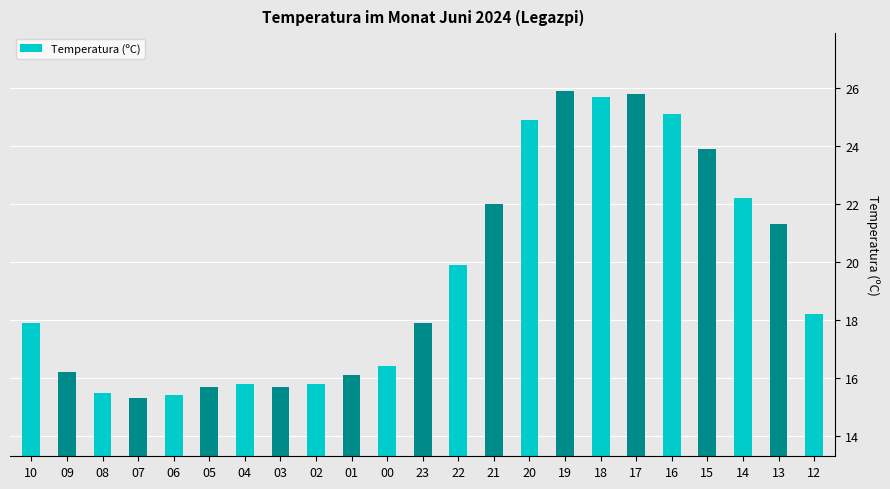

Reading right to left, list all the values displayed in this chart.

12=18.2	13=21.3	14=22.2	15=23.9	16=25.1	17=25.8	18=25.7	19=25.9	20=24.9	21=22.0	22=19.9	23=17.9	00=16.4	01=16.1	02=15.8	03=15.7	04=15.8	05=15.7	06=15.4	07=15.3	08=15.5	09=16.2	10=17.9